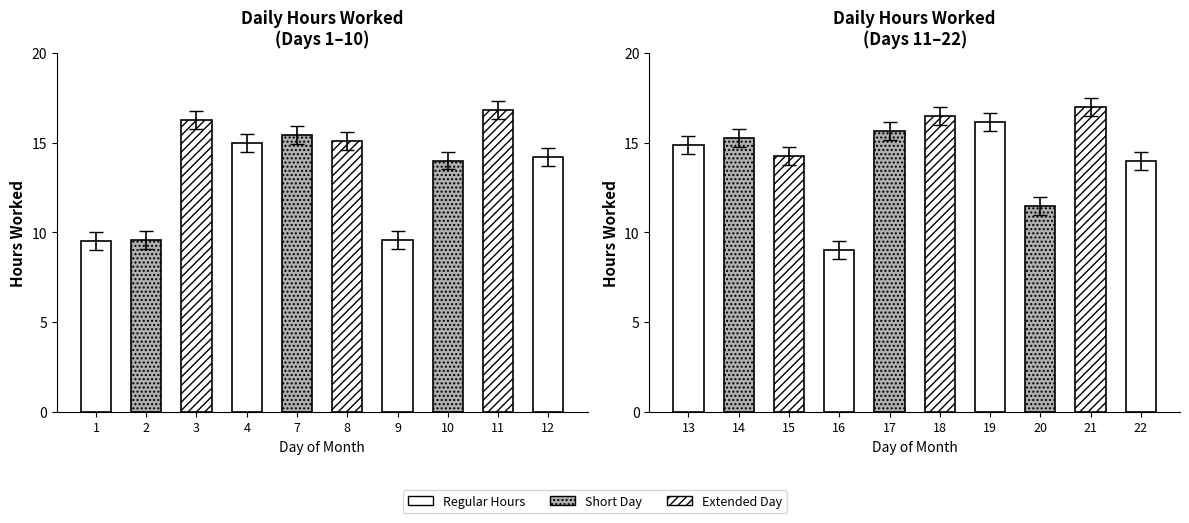

What is the difference between the second highest and second lowest values in the Hours Worked (Days 1–10) series?

6.7